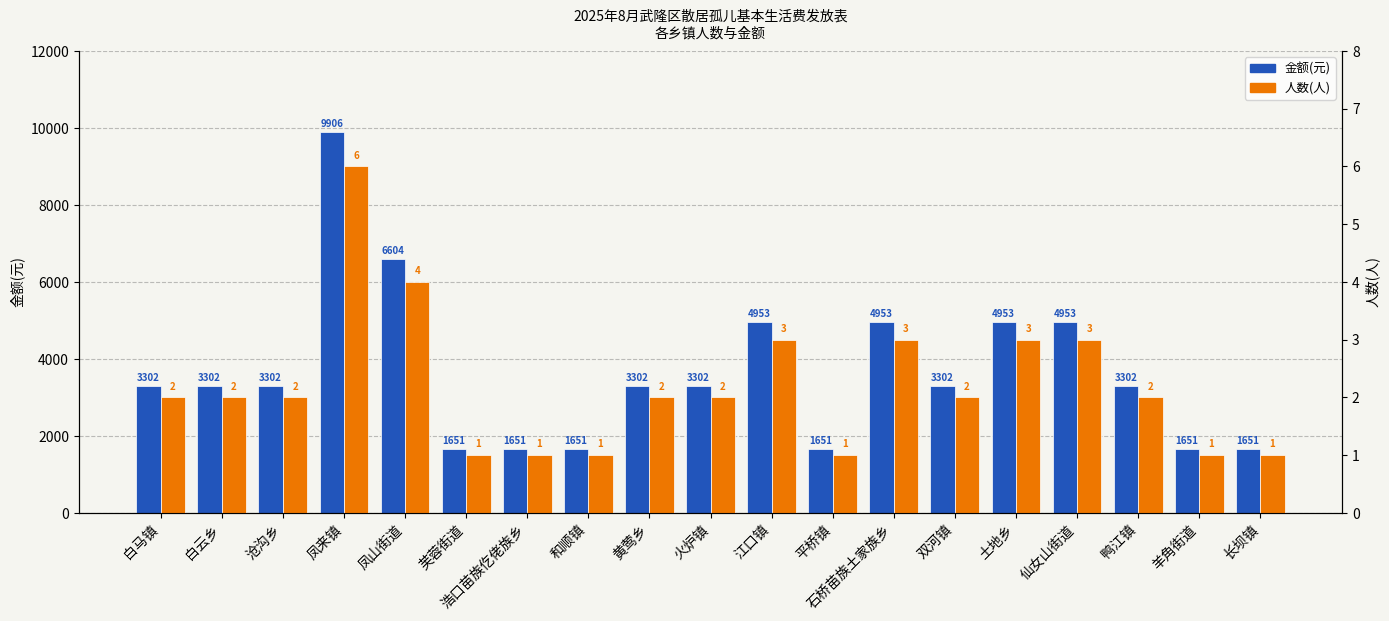

Which series changed the most between 土地乡 and 仙女山街道?

金额(元)